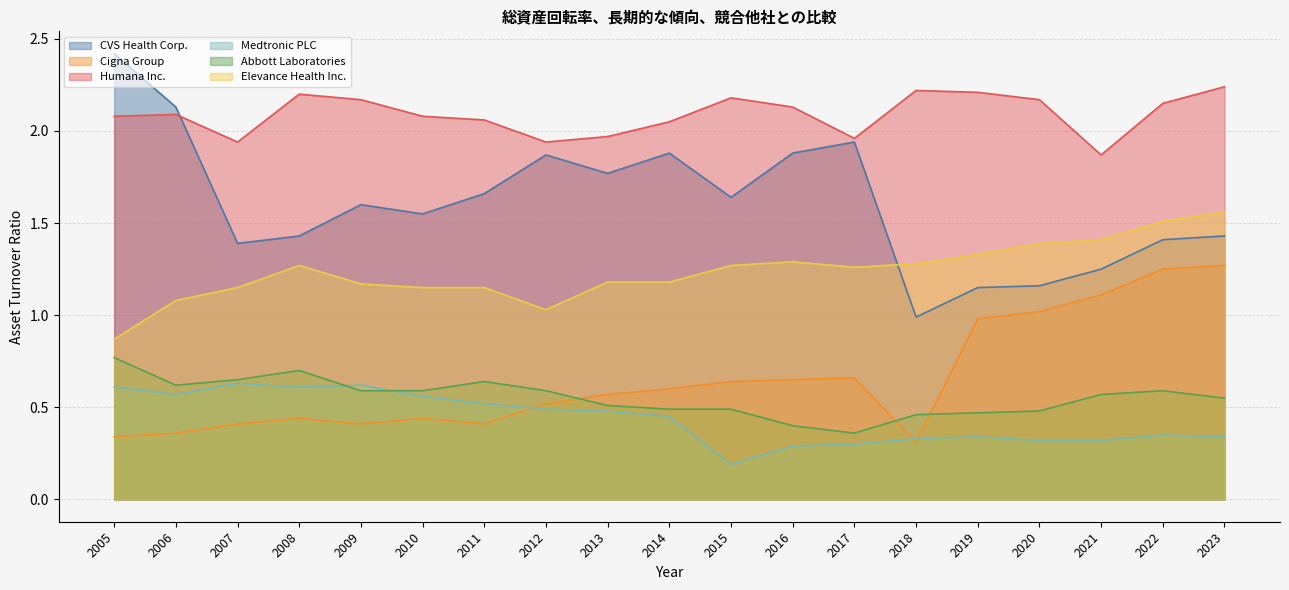

What is the sum of the Medtronic PLC values at 2016 and 2018?

0.6